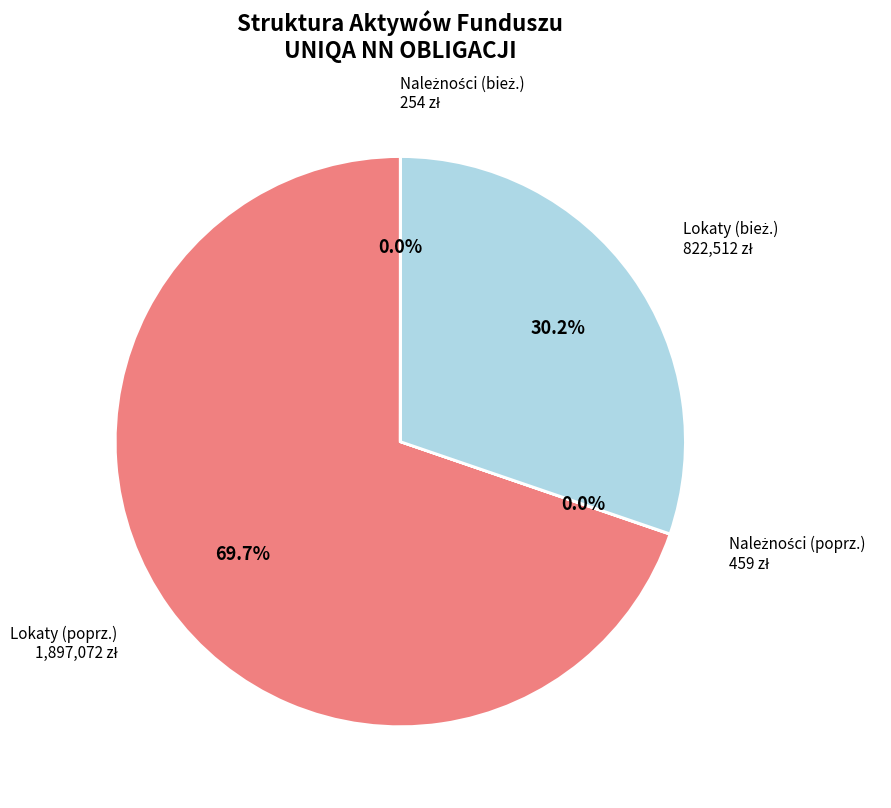

To the nearest percent, what is the difference between the largest and smallest slice percentages?

70%